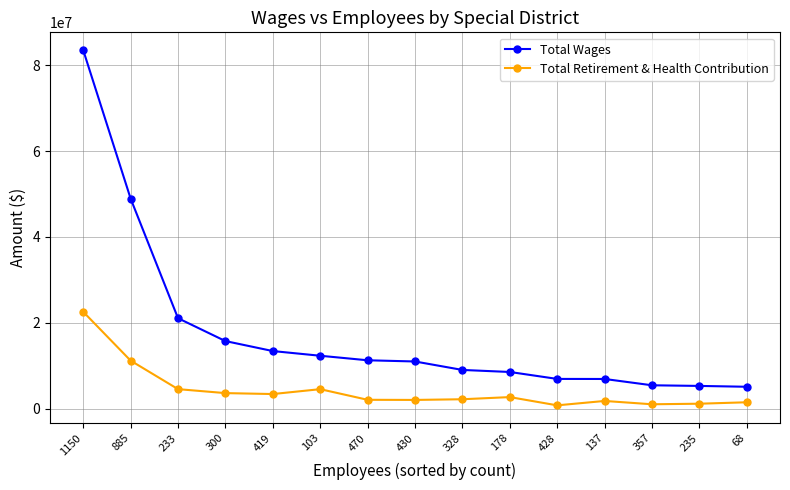

What is the sum of all Total Wages values?

264394906